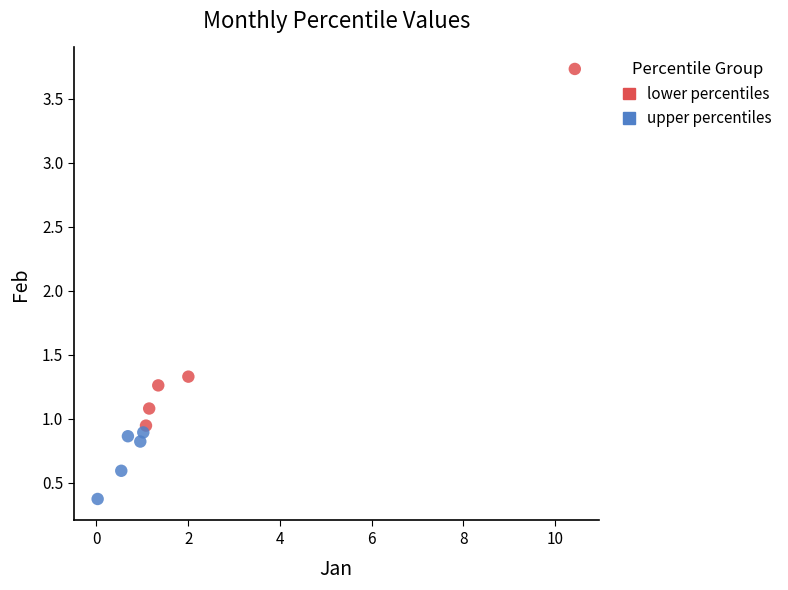

Which series contains the lowest Y value?

upper percentiles